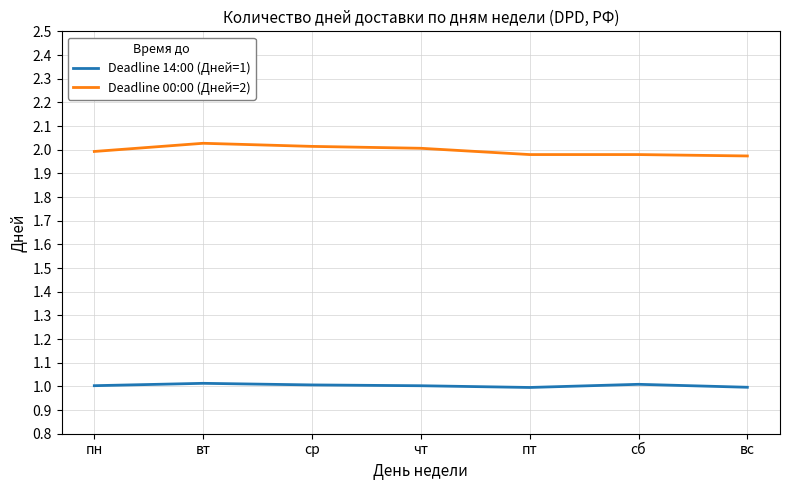

Is the value of Deadline 14:00 (Дней=1) at сб greater than the value of Deadline 00:00 (Дней=2) at сб?

No